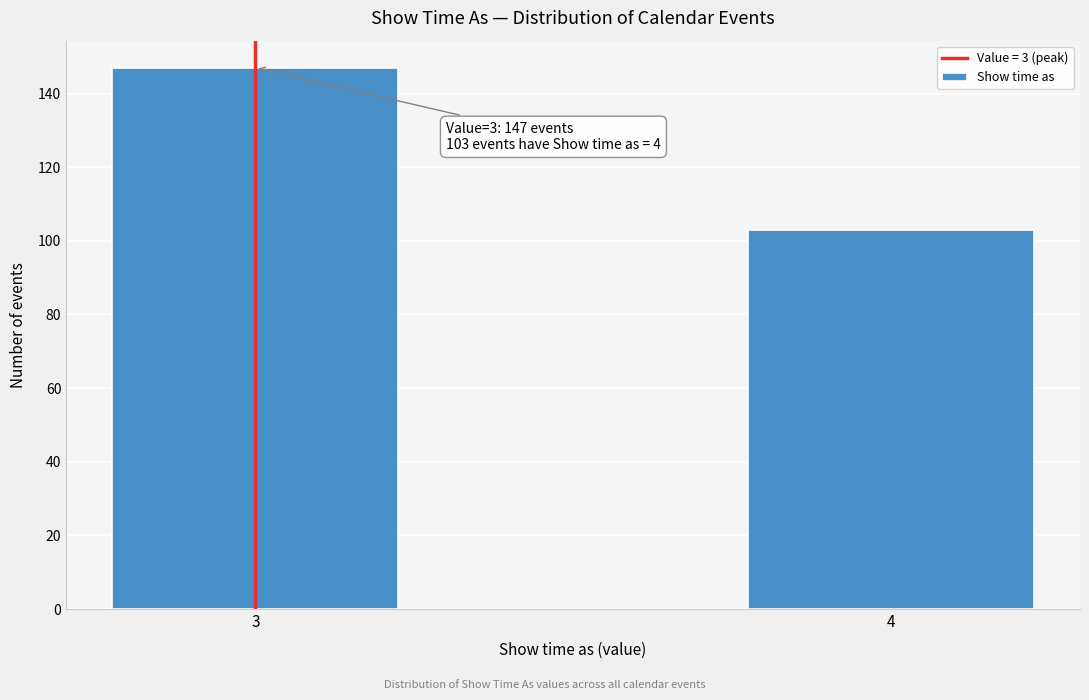

Reading left to right, what are all the values shown in this chart?

3=147	4=103